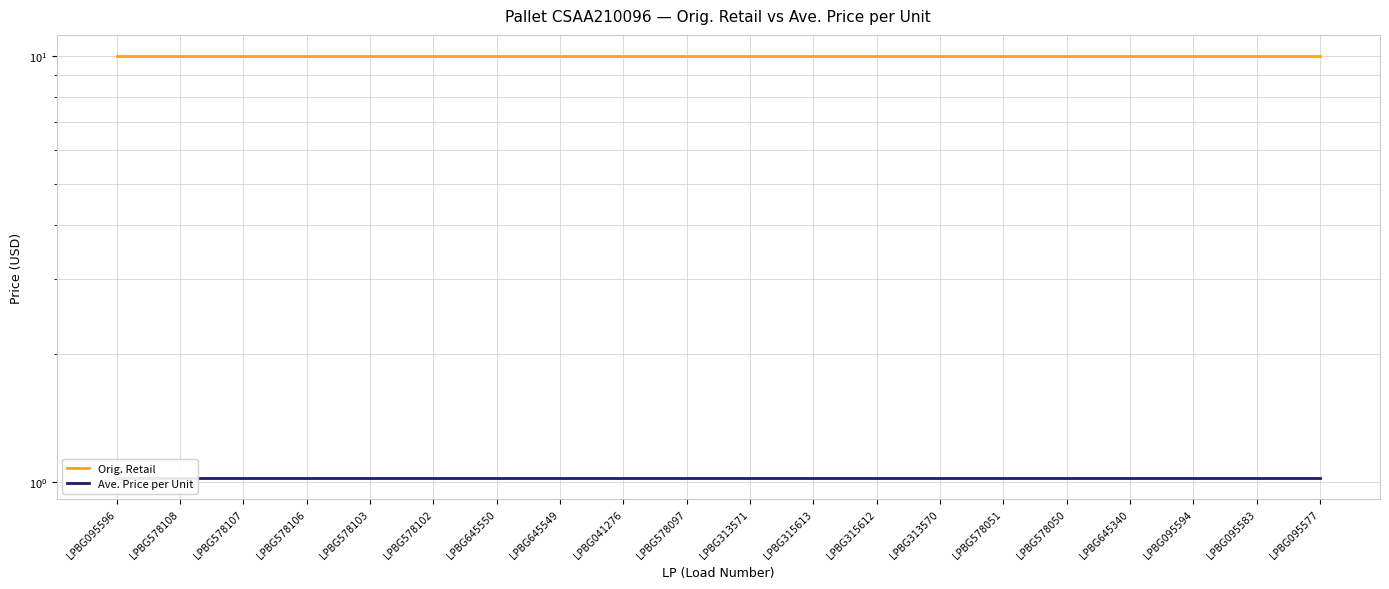

Reading right to left, what are all the values shown in this chart?

Orig. Retail: 10.0	10.0	10.0	10.0	10.0	10.0	10.0	10.0	10.0	10.0	10.0	10.0	10.0	10.0	10.0	10.0	10.0	10.0	10.0	10.0
Ave. Price per Unit: 1.0	1.0	1.0	1.0	1.0	1.0	1.0	1.0	1.0	1.0	1.0	1.0	1.0	1.0	1.0	1.0	1.0	1.0	1.0	1.0